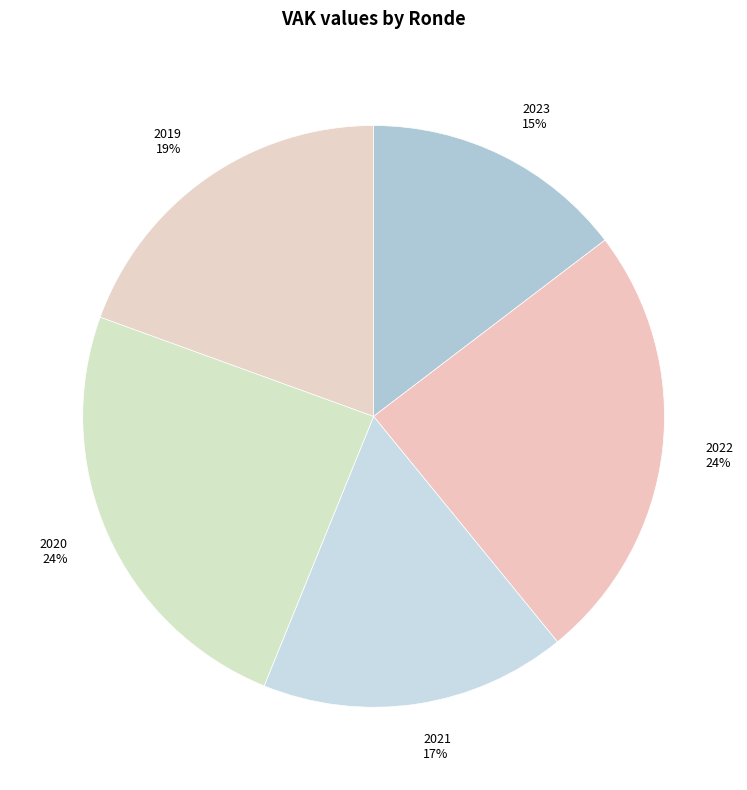

Combined, do 2022 and 2019 account for over 50%?

No